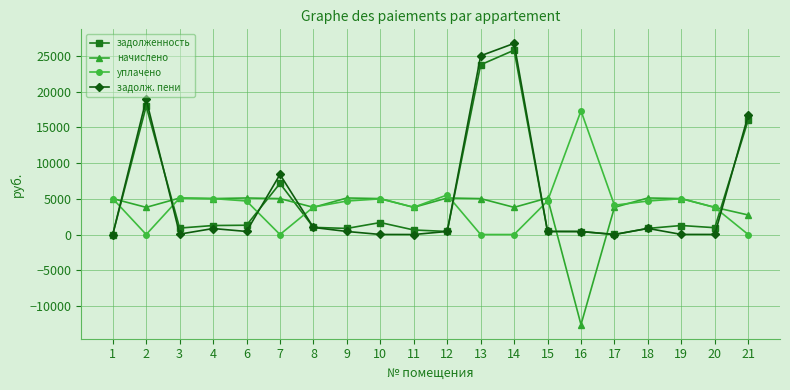

At which label does уплачено first exceed 4683?

1